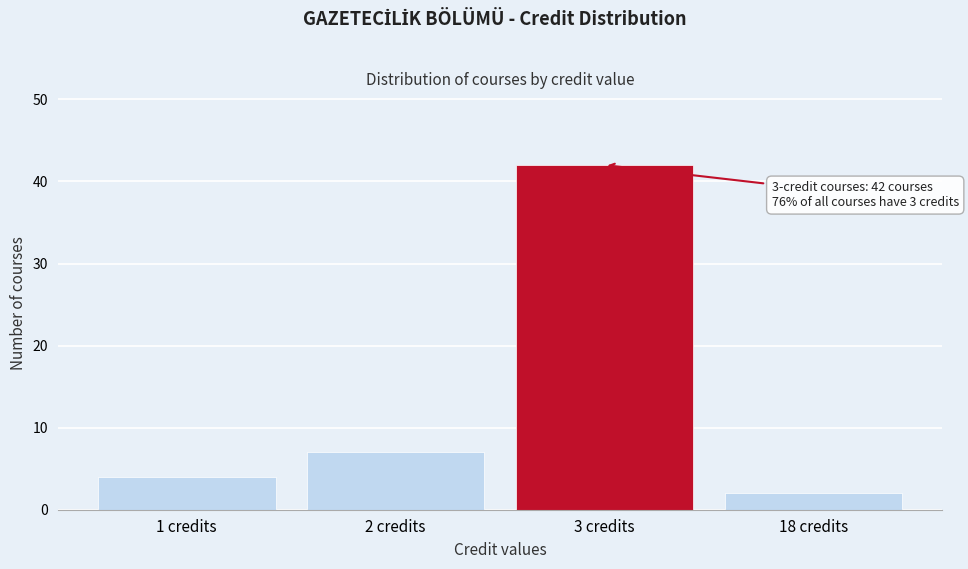

Reading right to left, what are all the values shown in this chart?

2	42	7	4